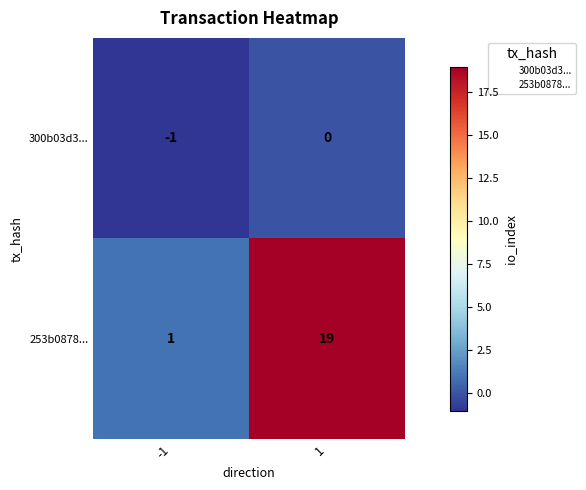

Is the value of 300b03d3... at 1 greater than the value of 253b0878... at 1?

No